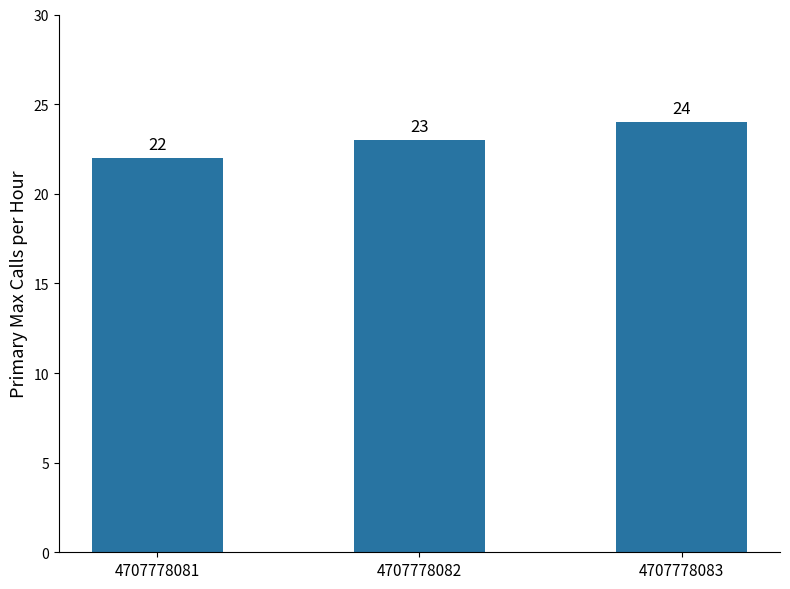

What is the sum of the values at 4707778082 and 4707778083?

47